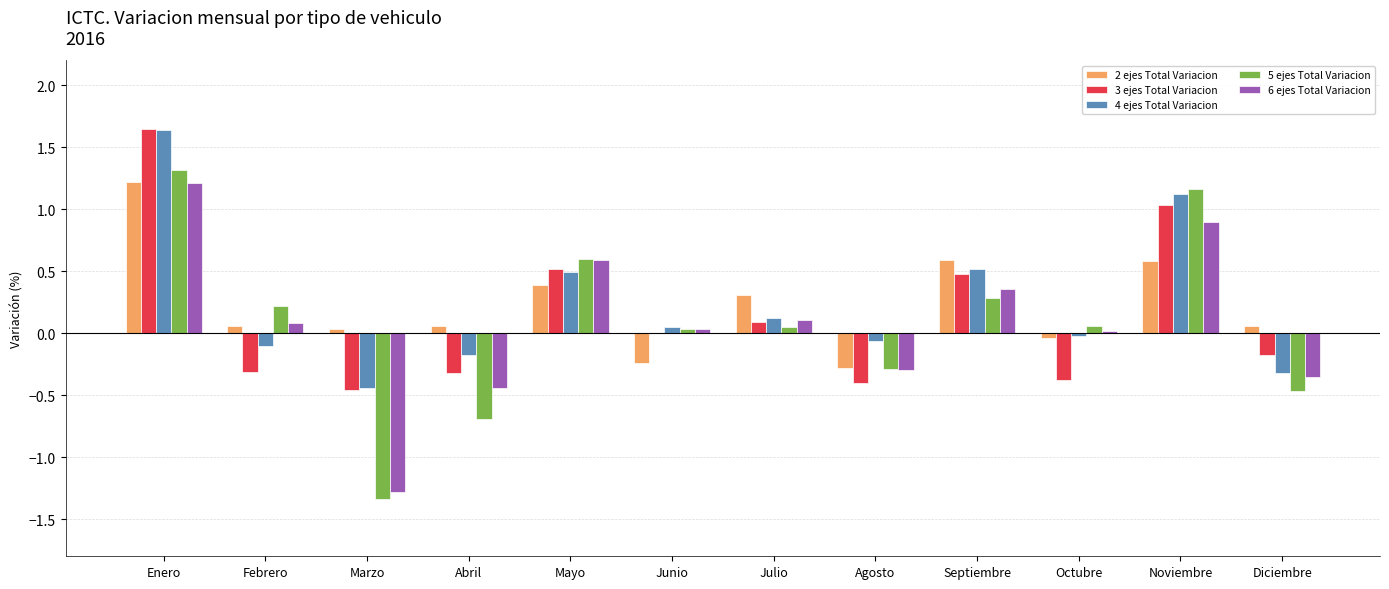

What is the sum of all 3 ejes Total Variacion values?

1.7